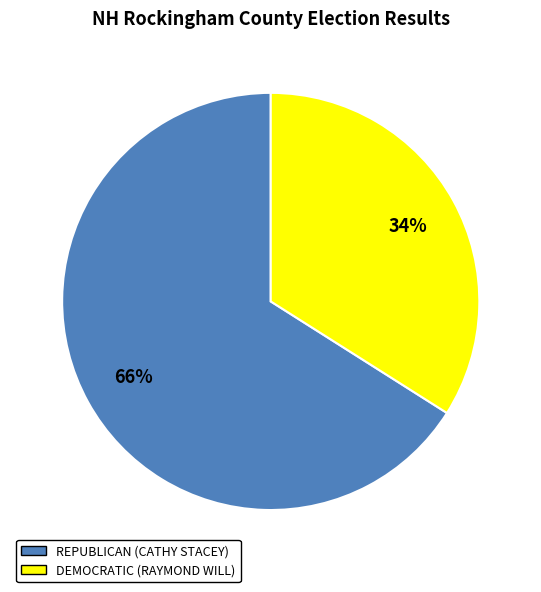

To the nearest percent, what is the difference between the largest and smallest slice percentages?

32%